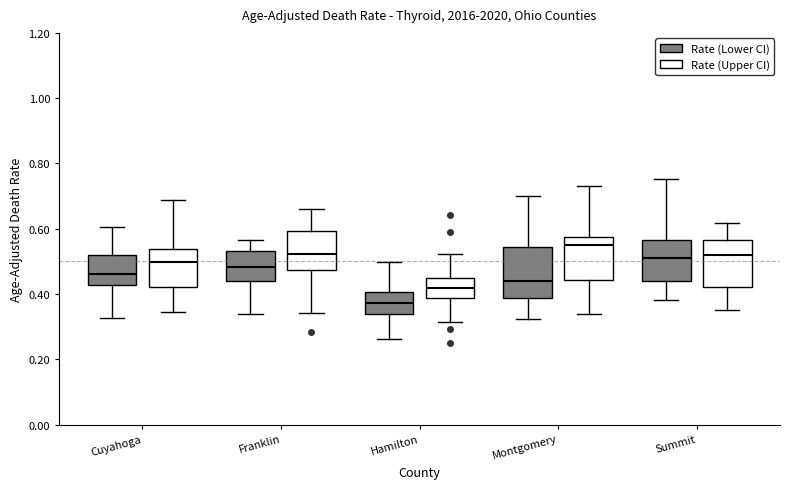

Where is the upper edge of the box for Franklin (Rate (Lower CI)) on the y-axis? The values are not printed on the chart, so give them approximately, as read against the axis.

0.54